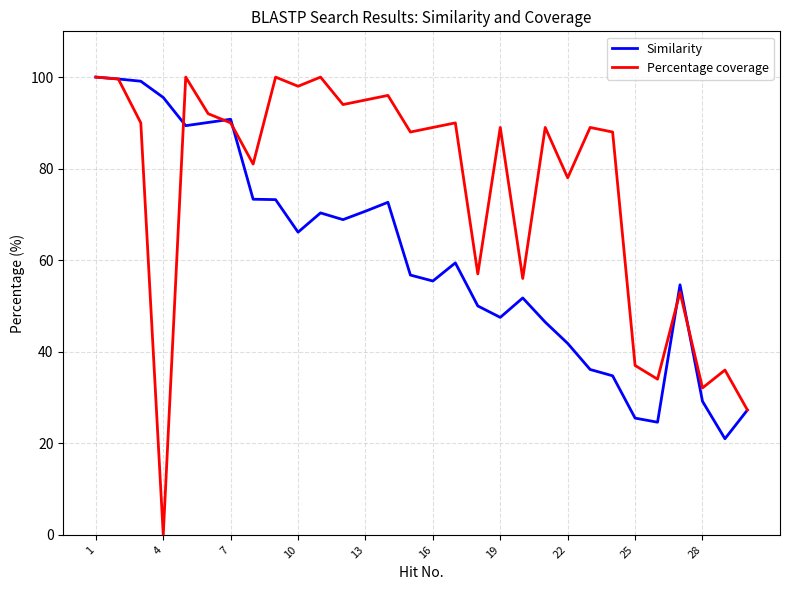

What is the average value of the Similarity series?

60.7